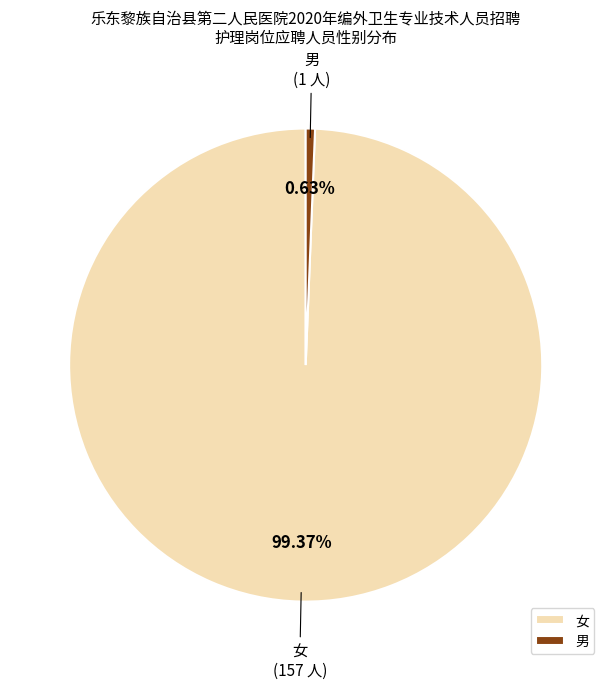

What is the smallest slice in the pie chart?

男